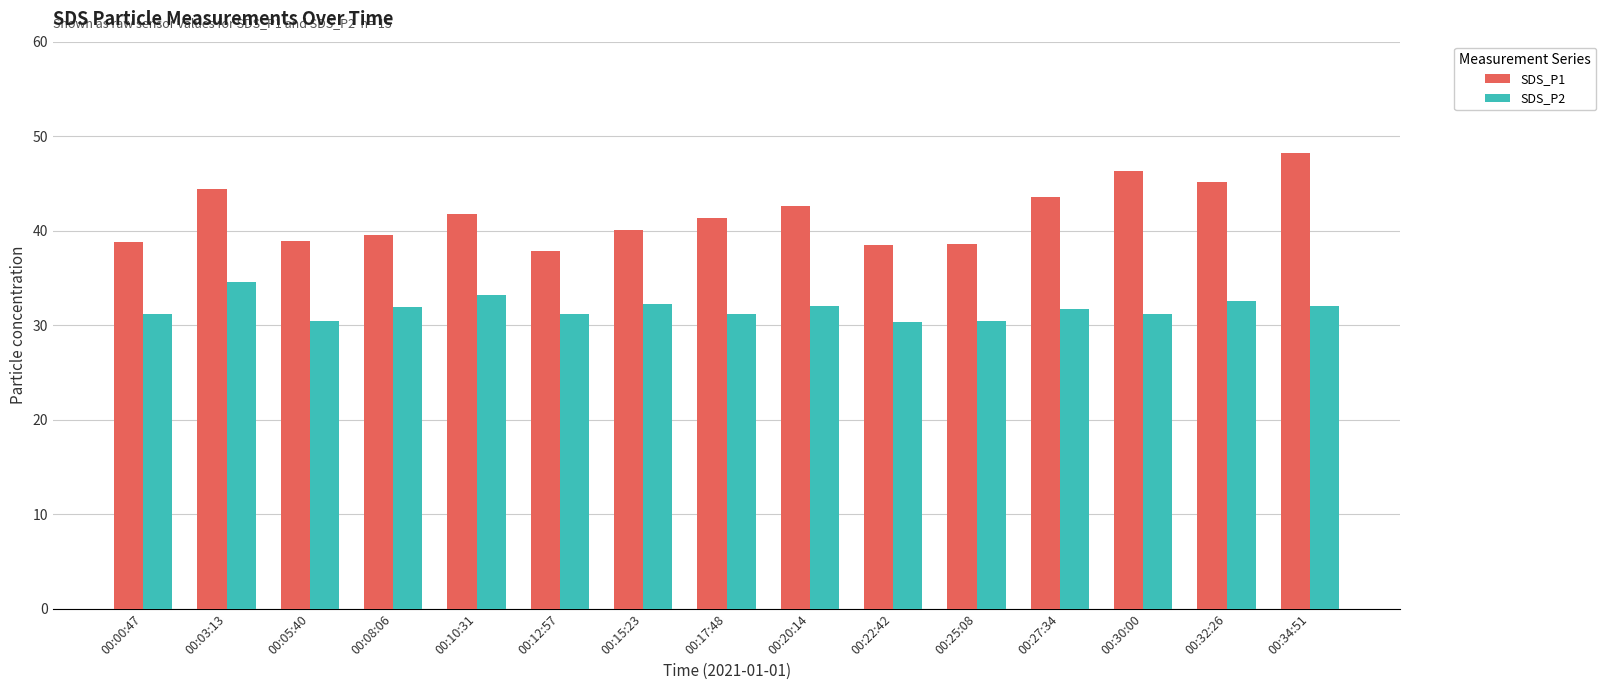

Does the chart contain any negative values?

No